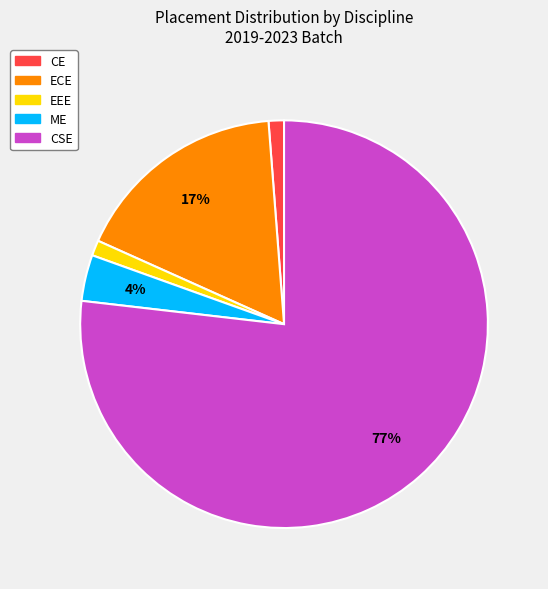

Which has a higher value, CE or CSE?

CSE